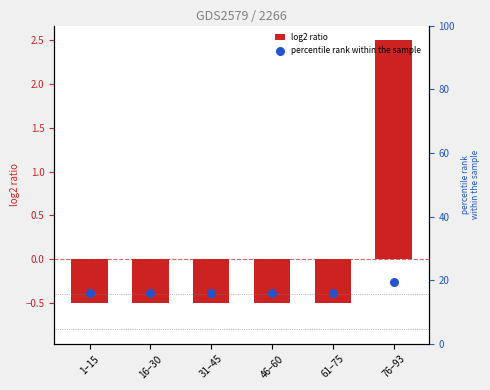

Which series has the largest total across all categories?

percentile rank within the sample